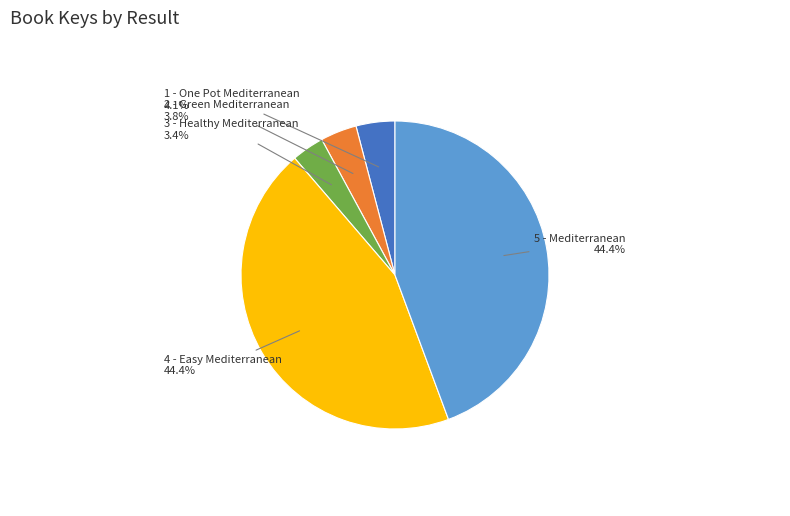

Which has a higher value, 4 - Easy Mediterranean or 2 - Green Mediterranean?

4 - Easy Mediterranean